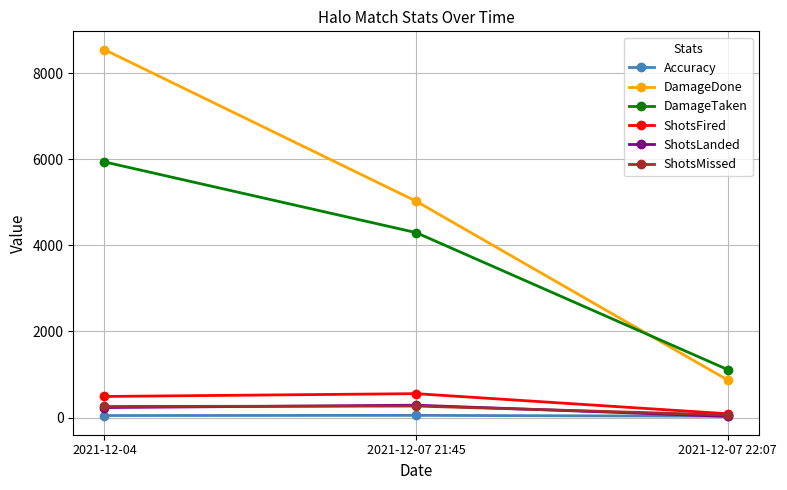

Which category has the lowest value in the ShotsLanded series?

2021-12-07 22:07